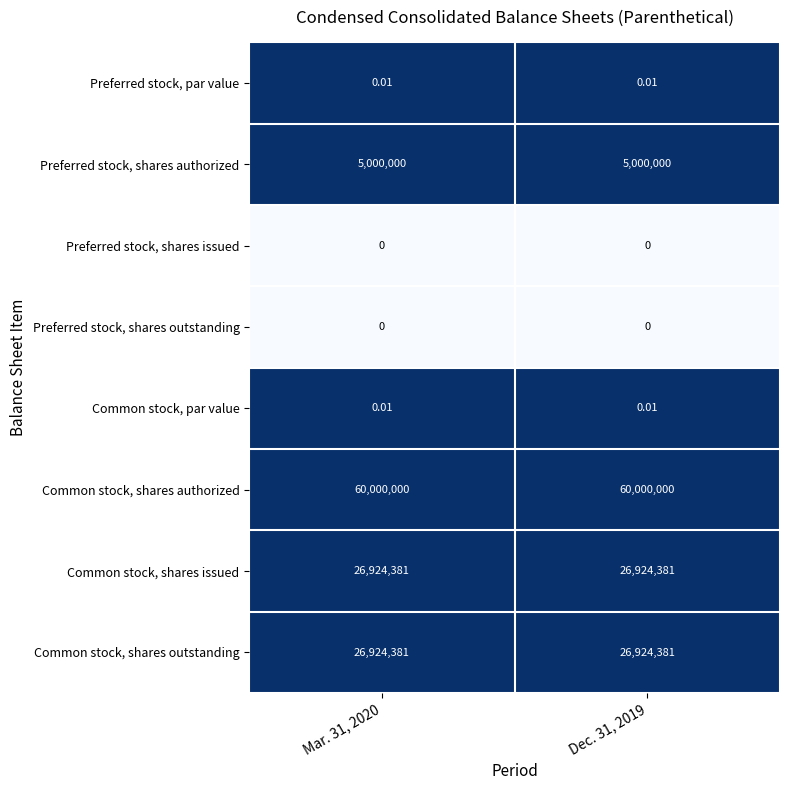

Is the value of Preferred stock, shares authorized at Dec. 31, 2019 greater than the value of Preferred stock, shares issued at Dec. 31, 2019?

Yes